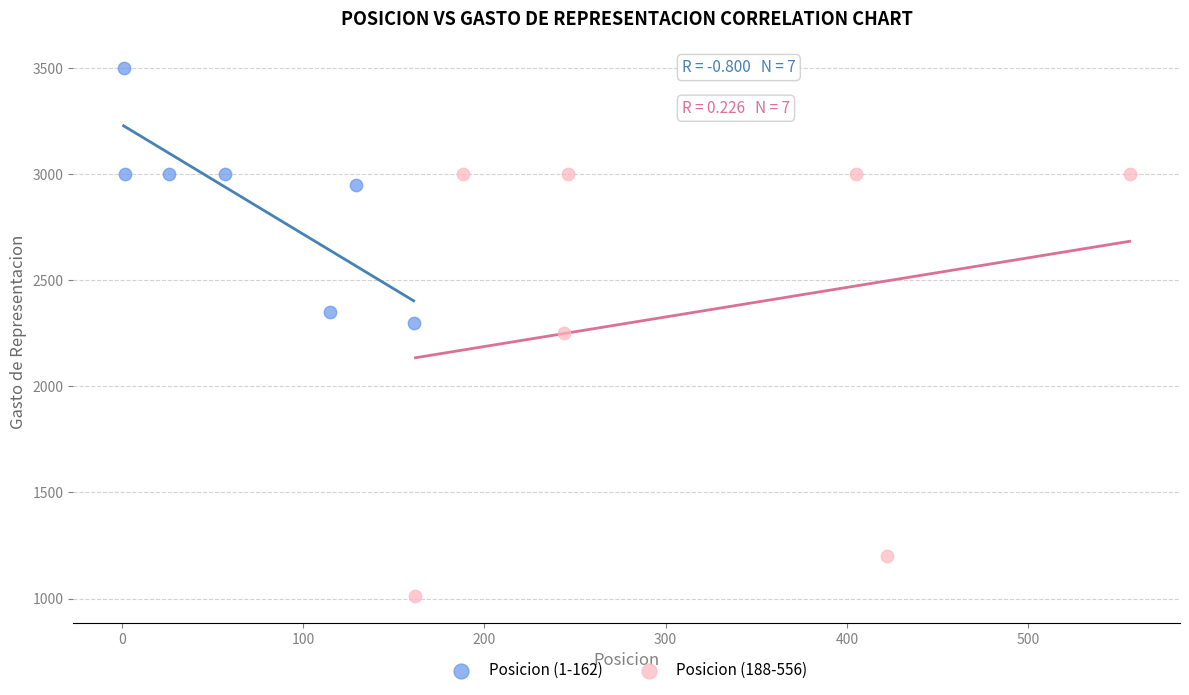

Which series reaches the minimum Y coordinate?

Posicion (188-556)